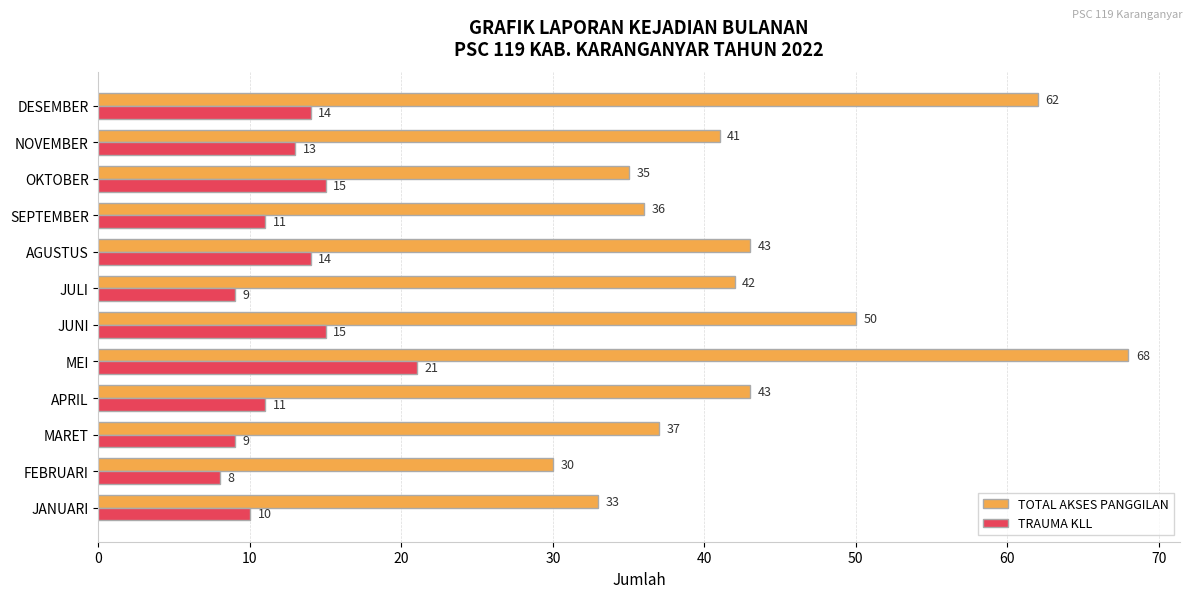

How many values in the TOTAL AKSES PANGGILAN series are below 42?

6